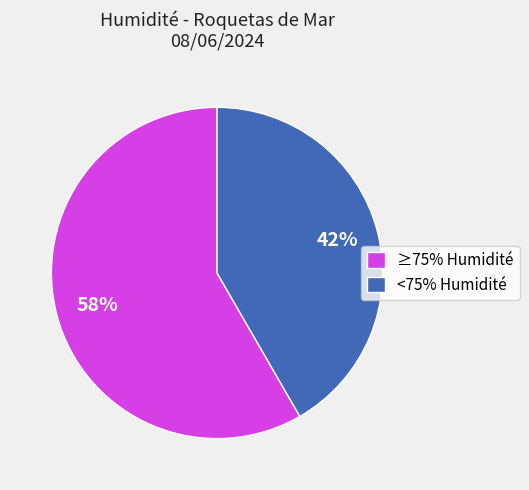

Which has a higher value, <75% Humidité or ≥75% Humidité?

≥75% Humidité